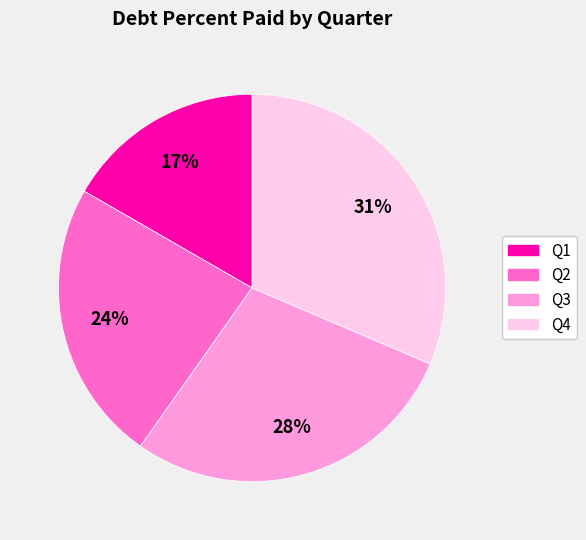

Count the number of slices in the pie.

4